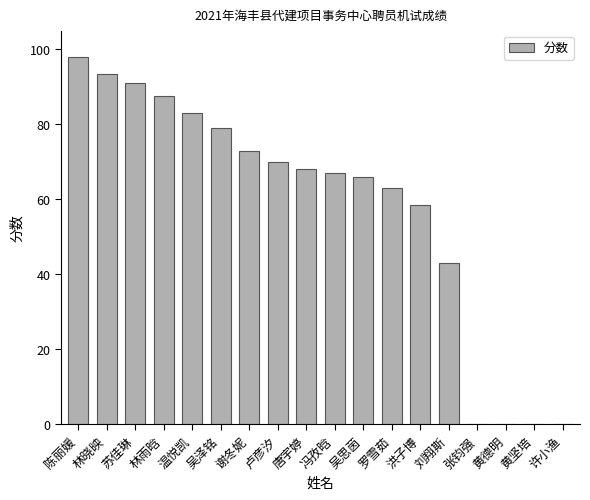

Which label corresponds to the largest value in the chart?

陈丽媛